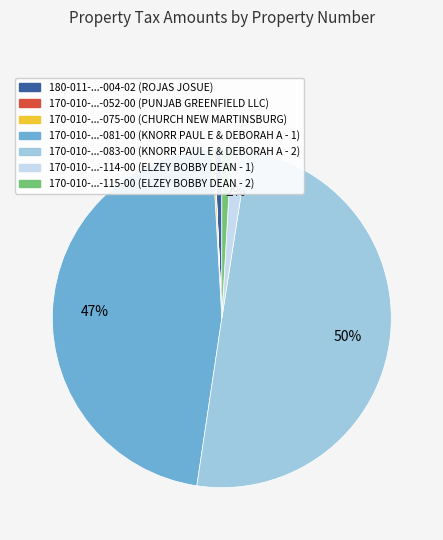

To the nearest percent, what is the difference between the largest and smallest slice percentages?

50%